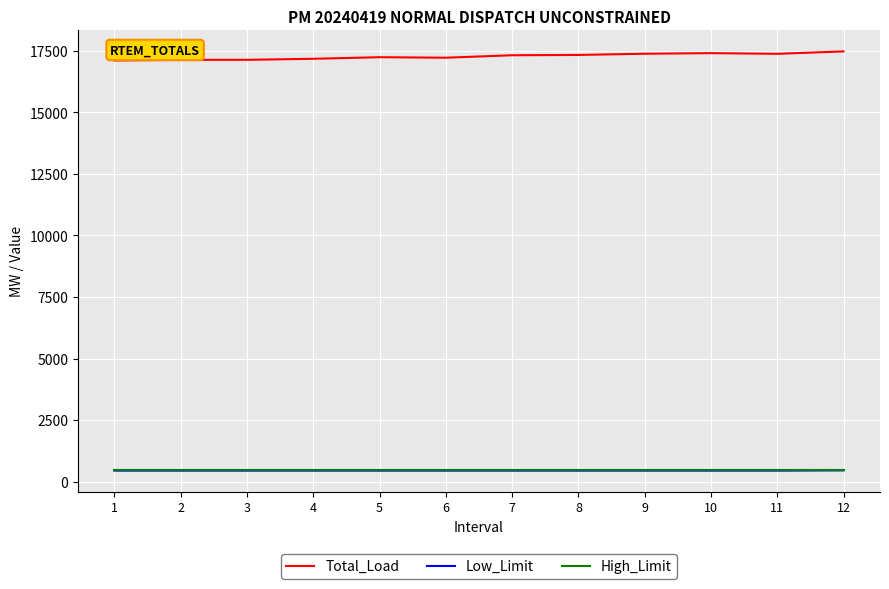

What is the difference between the maximum and second lowest values in the Total_Load series?

342.3